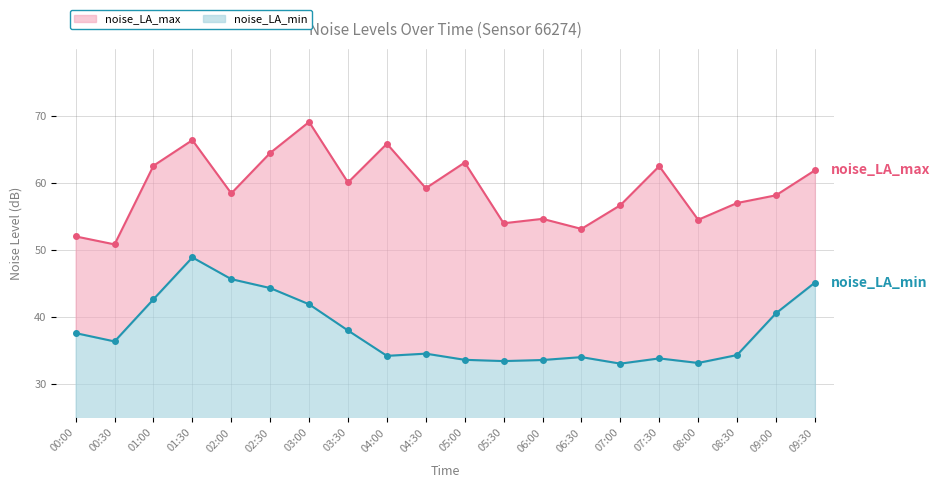

What is the sum of all noise_LA_min values?

758.4